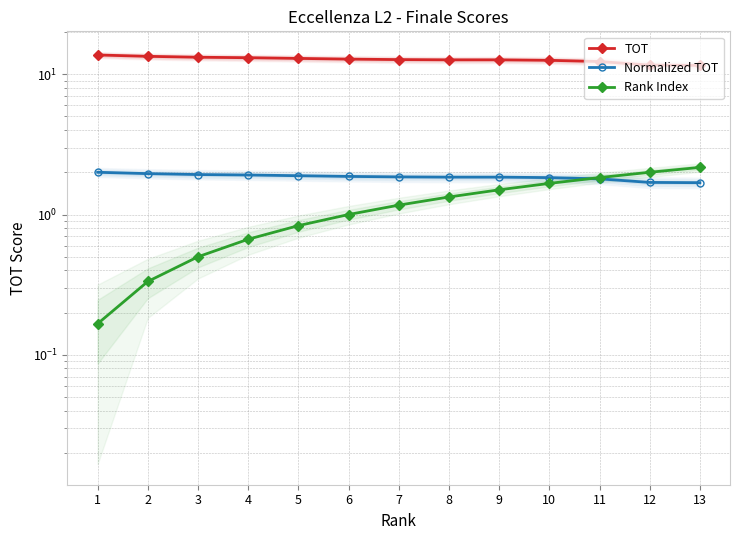

At which category is the sum across all series the highest?

10